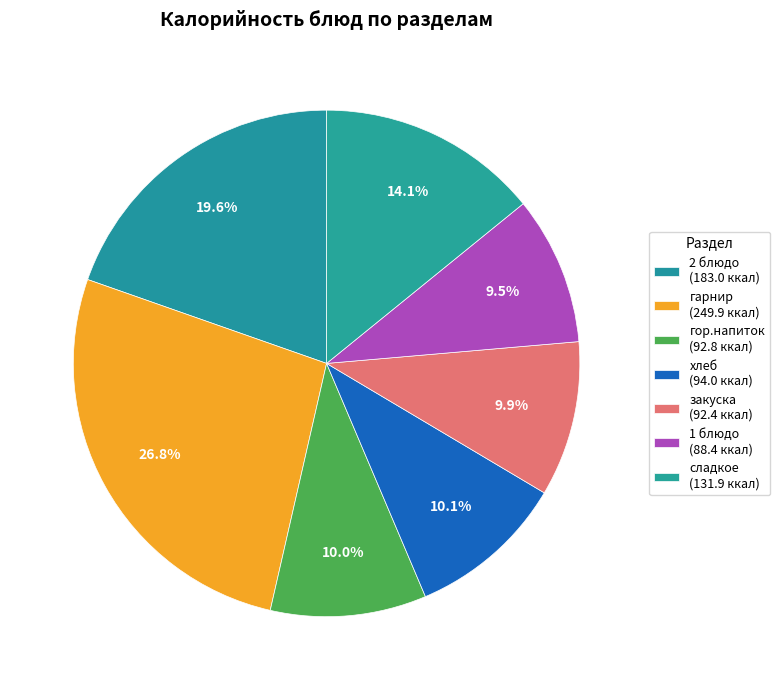

To the nearest percent, what is the combined percentage of сладкое and 2 блюдо?

34%